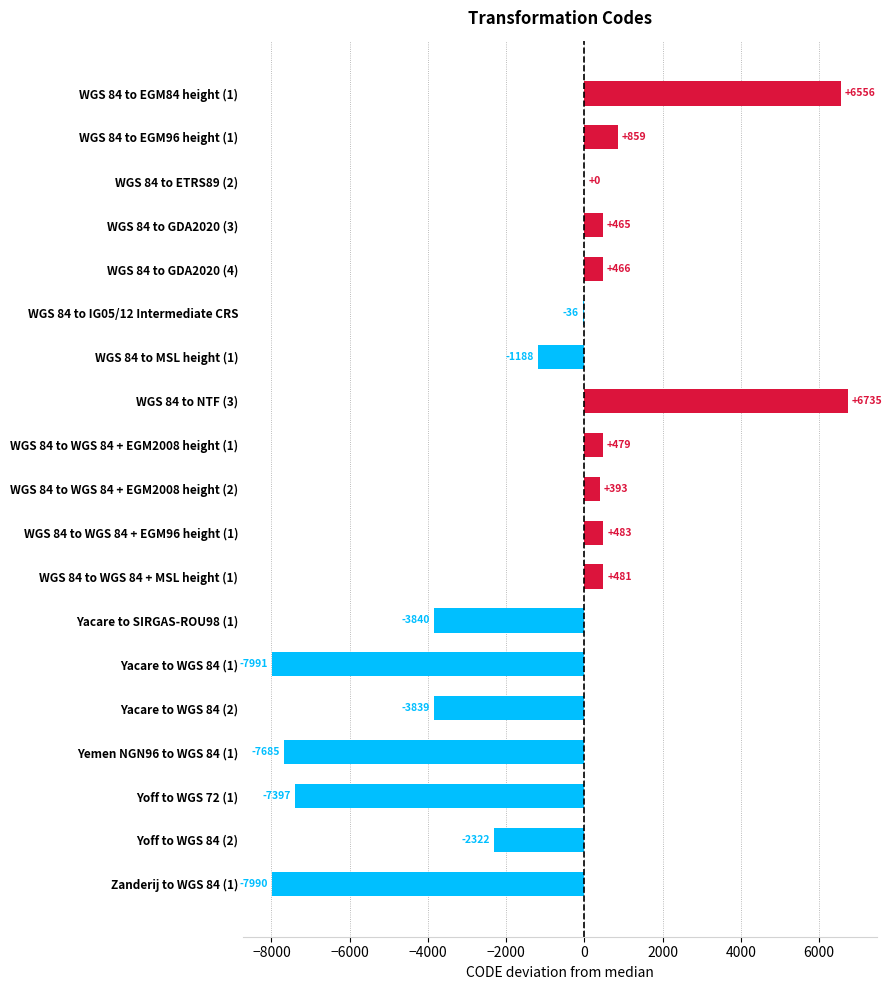

Does the chart contain stacked bars?

No